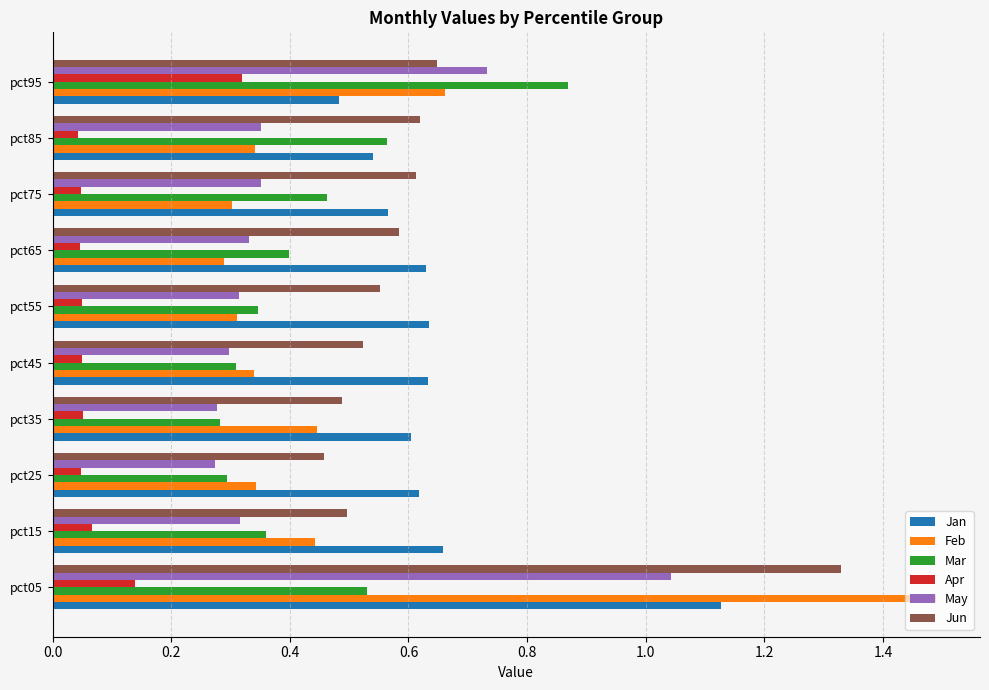

At which label is Jun closest to 0?

pct25